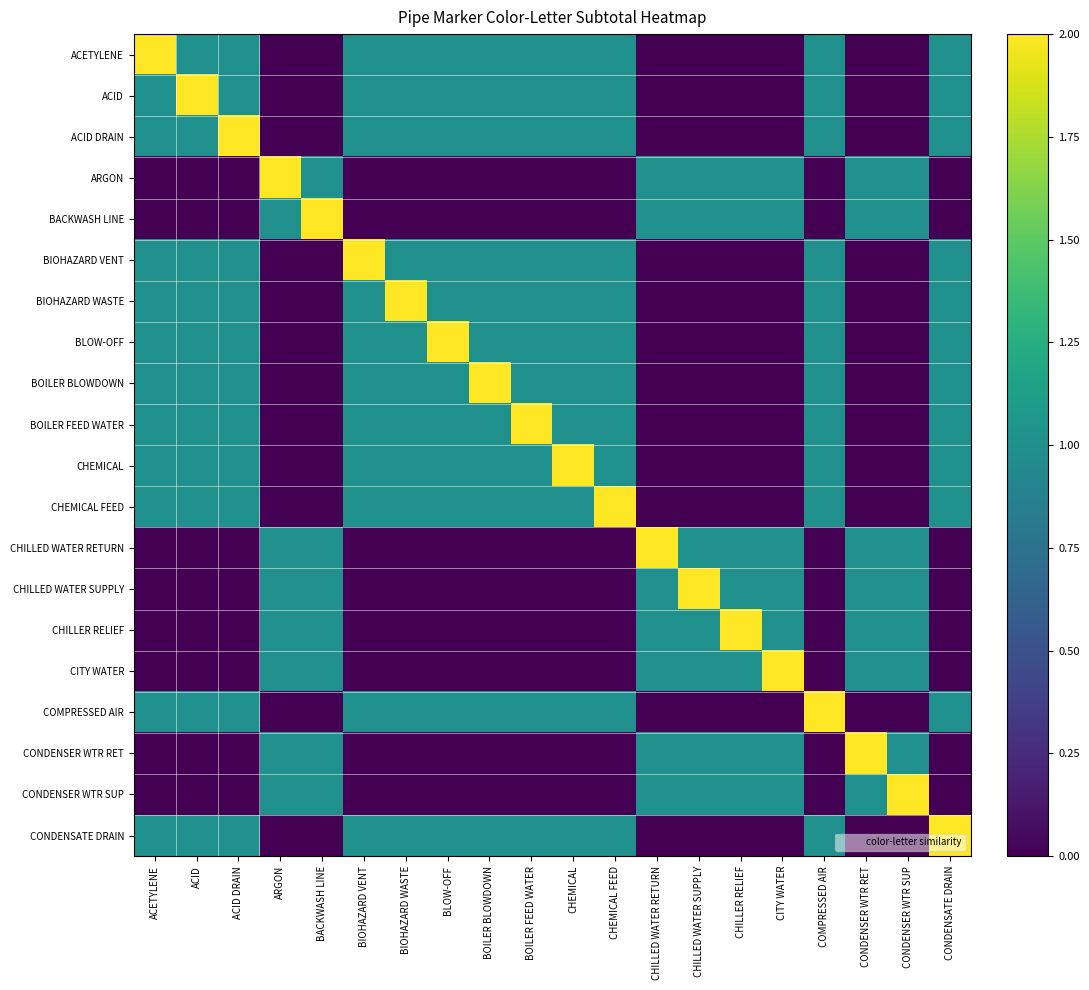

At CHEMICAL, list the series in order from largest to smallest.

CHEMICAL, ACETYLENE, ACID, ACID DRAIN, BIOHAZARD VENT, BIOHAZARD WASTE, BLOW-OFF, BOILER BLOWDOWN, BOILER FEED WATER, CHEMICAL FEED, COMPRESSED AIR, CONDENSATE DRAIN, ARGON, BACKWASH LINE, CHILLED WATER RETURN, CHILLED WATER SUPPLY, CHILLER RELIEF, CITY WATER, CONDENSER WTR RET, CONDENSER WTR SUP